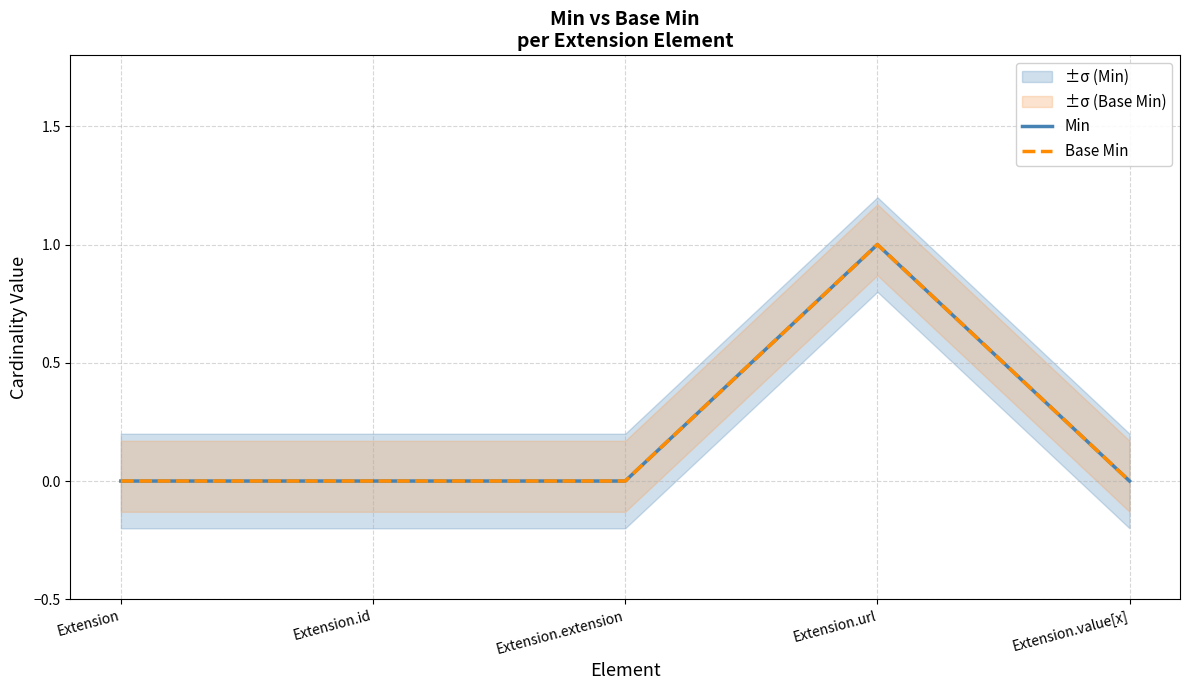

At how many categories does at least one series exceed 0?

1